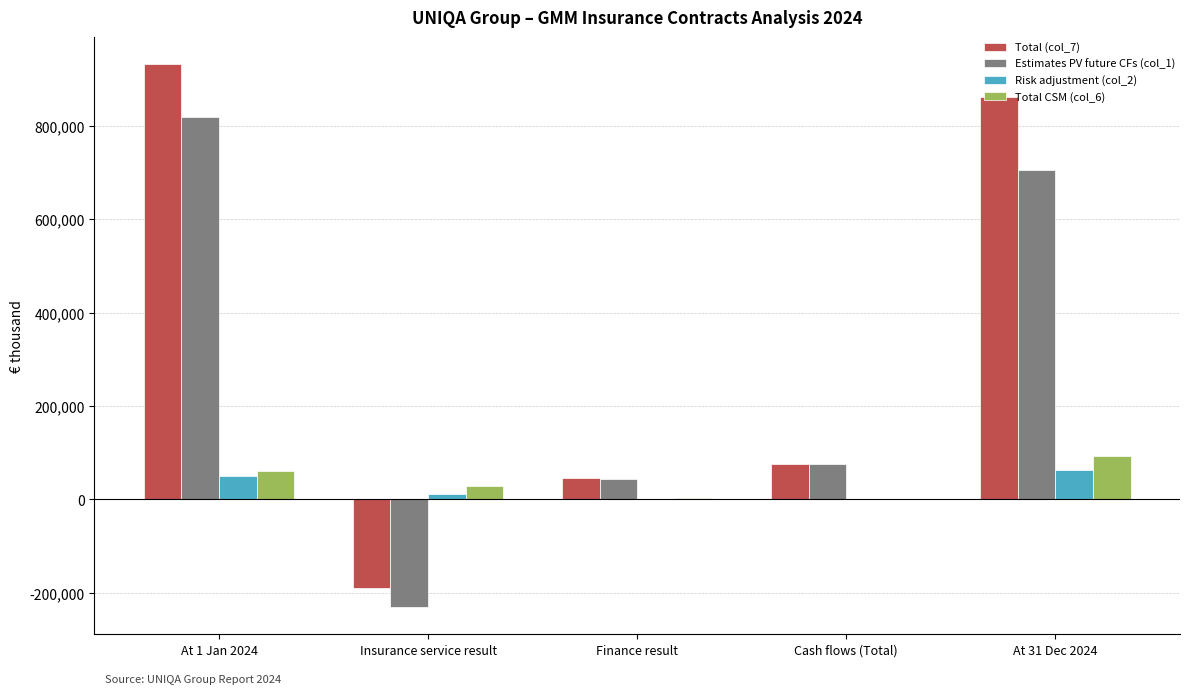

At which category is the sum across all series the highest?

At 1 Jan 2024